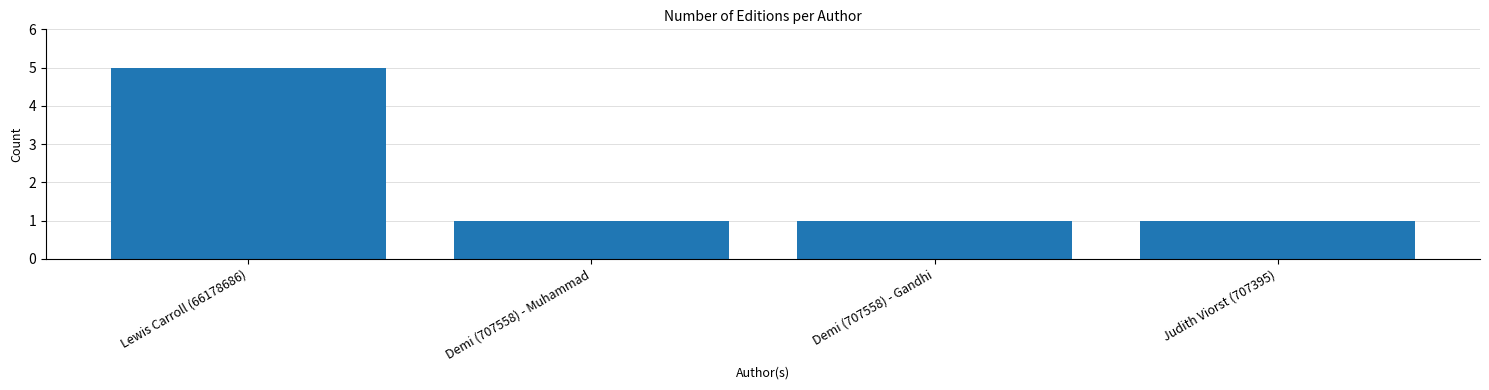

Approximately how many times larger is the value at Demi (707558) - Muhammad compared to Lewis Carroll (66178686)?

0.2